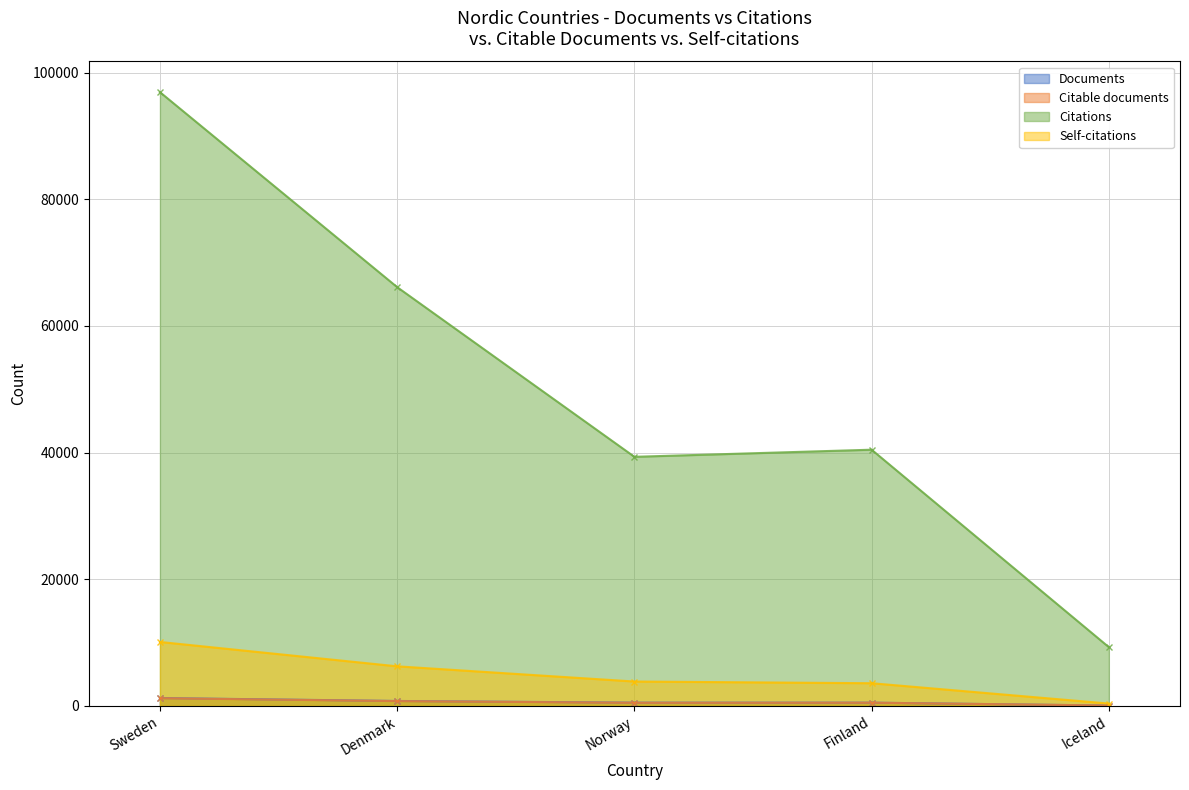

What is the total value across all series at Iceland?

9735